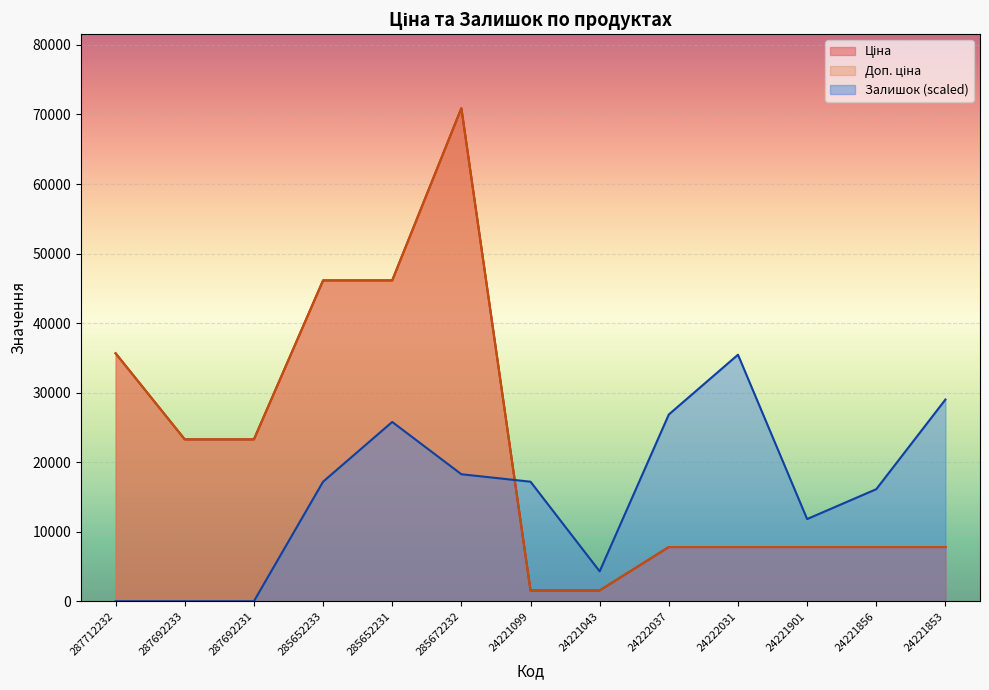

Rank the series by their maximum value, from lowest to highest.

Залишок, Ціна, Доп. ціна